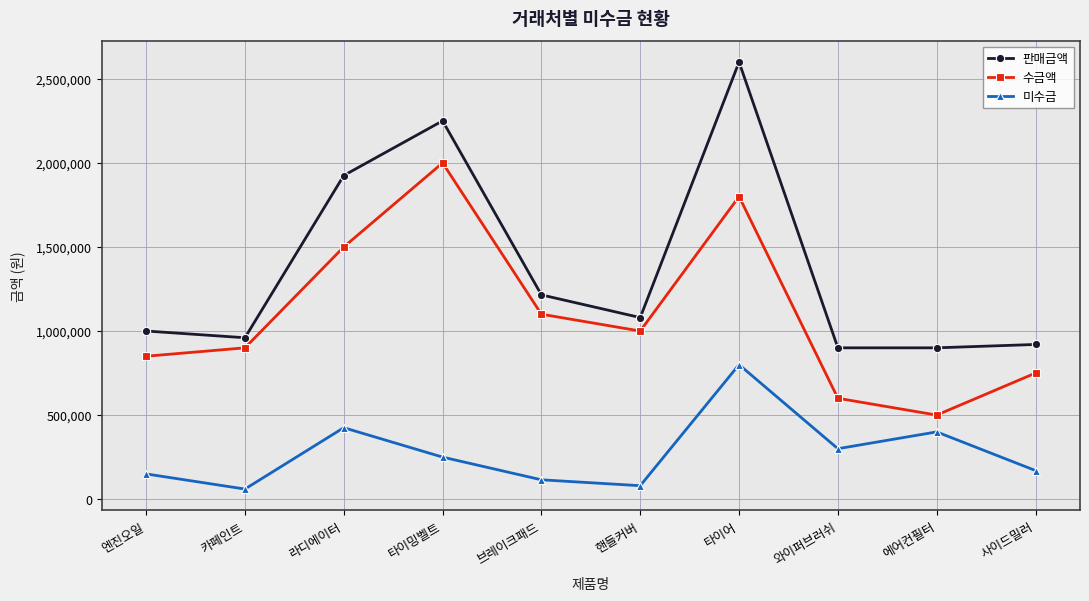

Is the value of 수금액 at 카페인트 greater than the value of 판매금액 at 타이밍벨트?

No